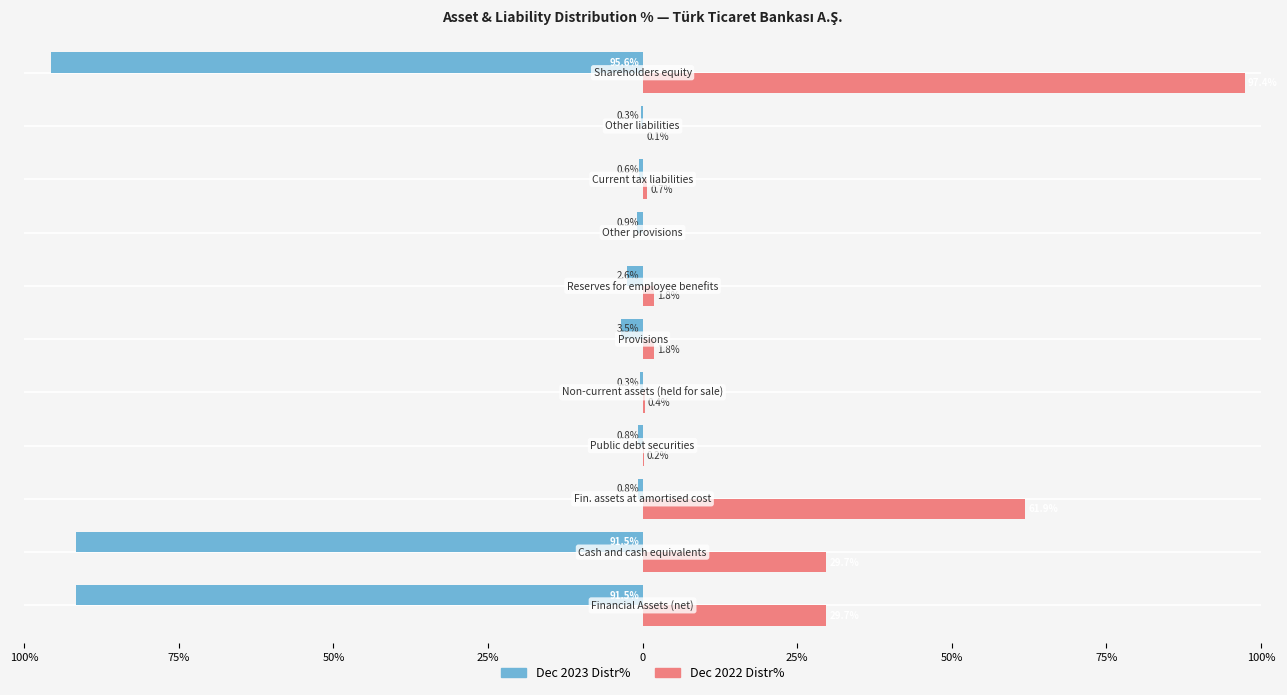

What are all the series names shown in the legend?

Dec 2023 Distr%, Dec 2022 Distr%